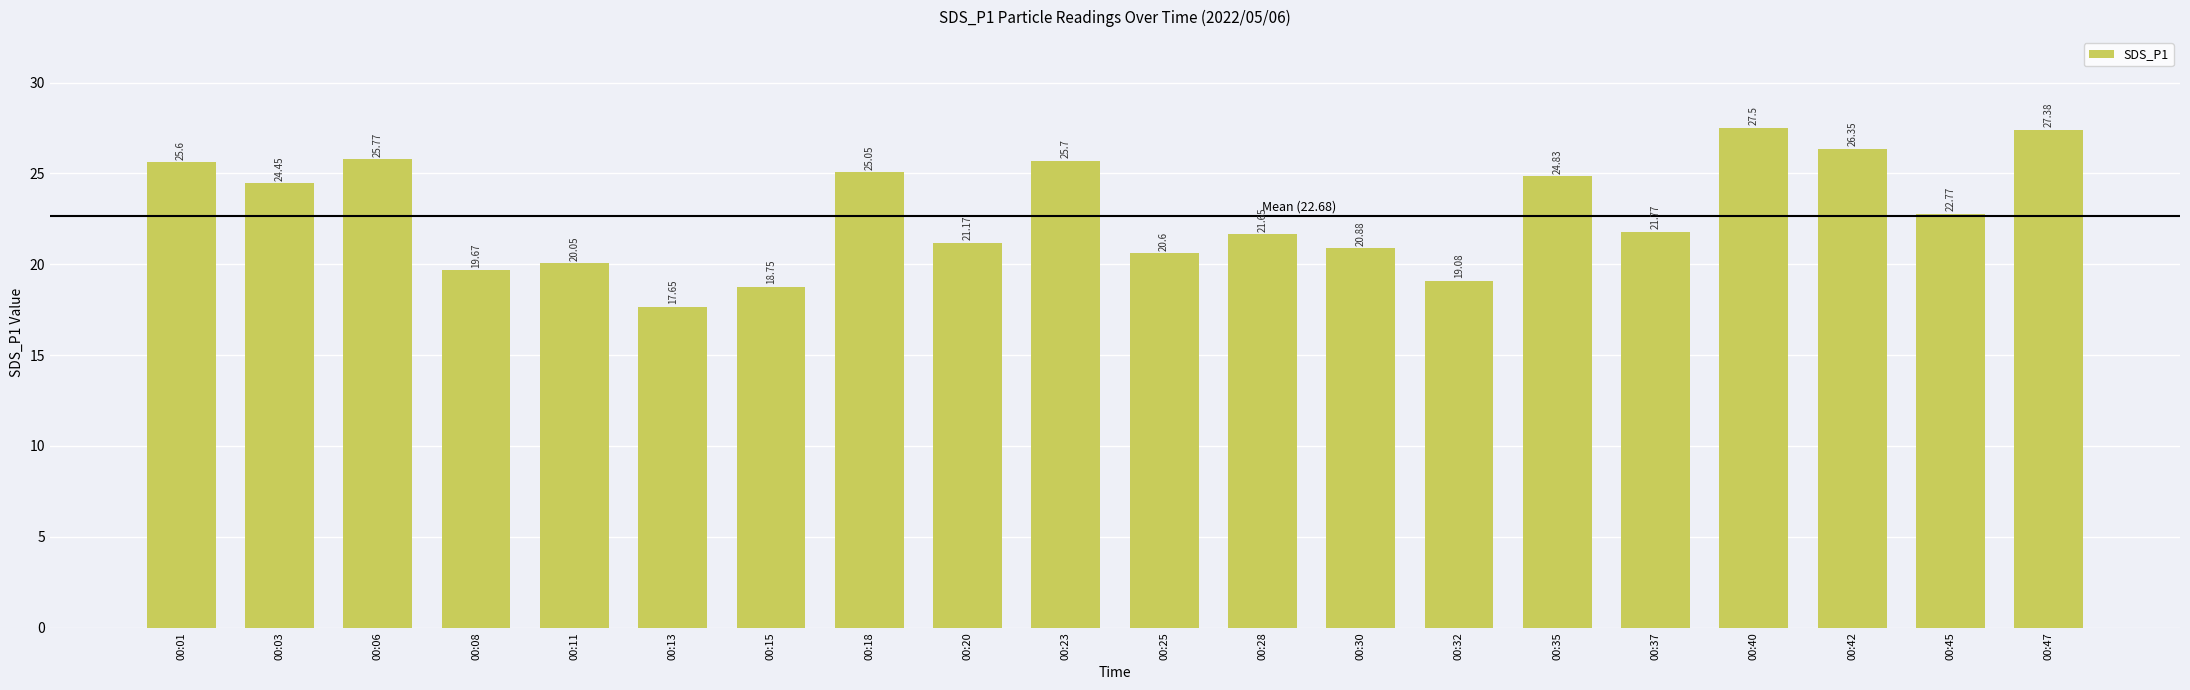

What is the average value?

22.8